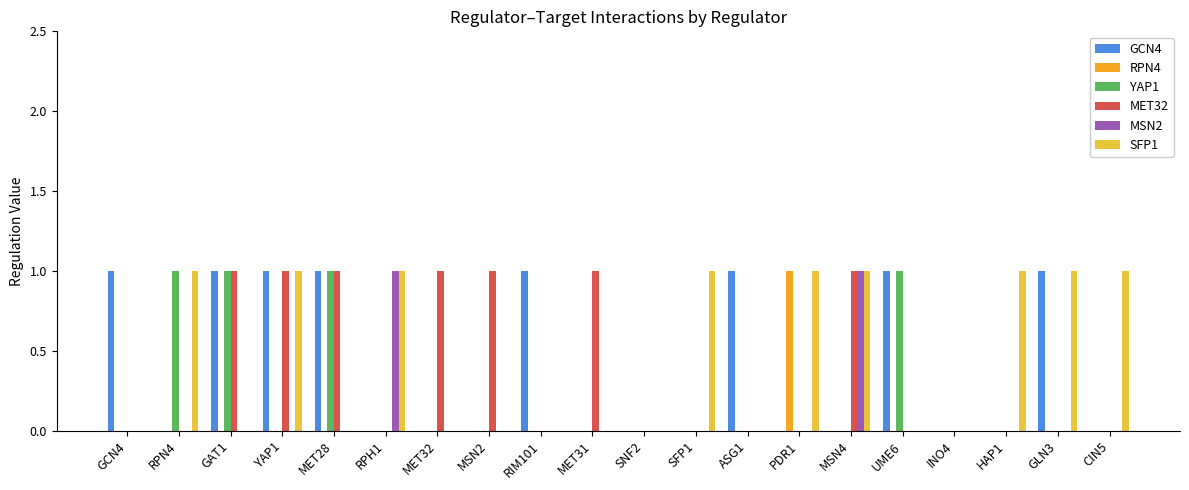

The GCN4 series shows 0 at MSN2. True or false?

True